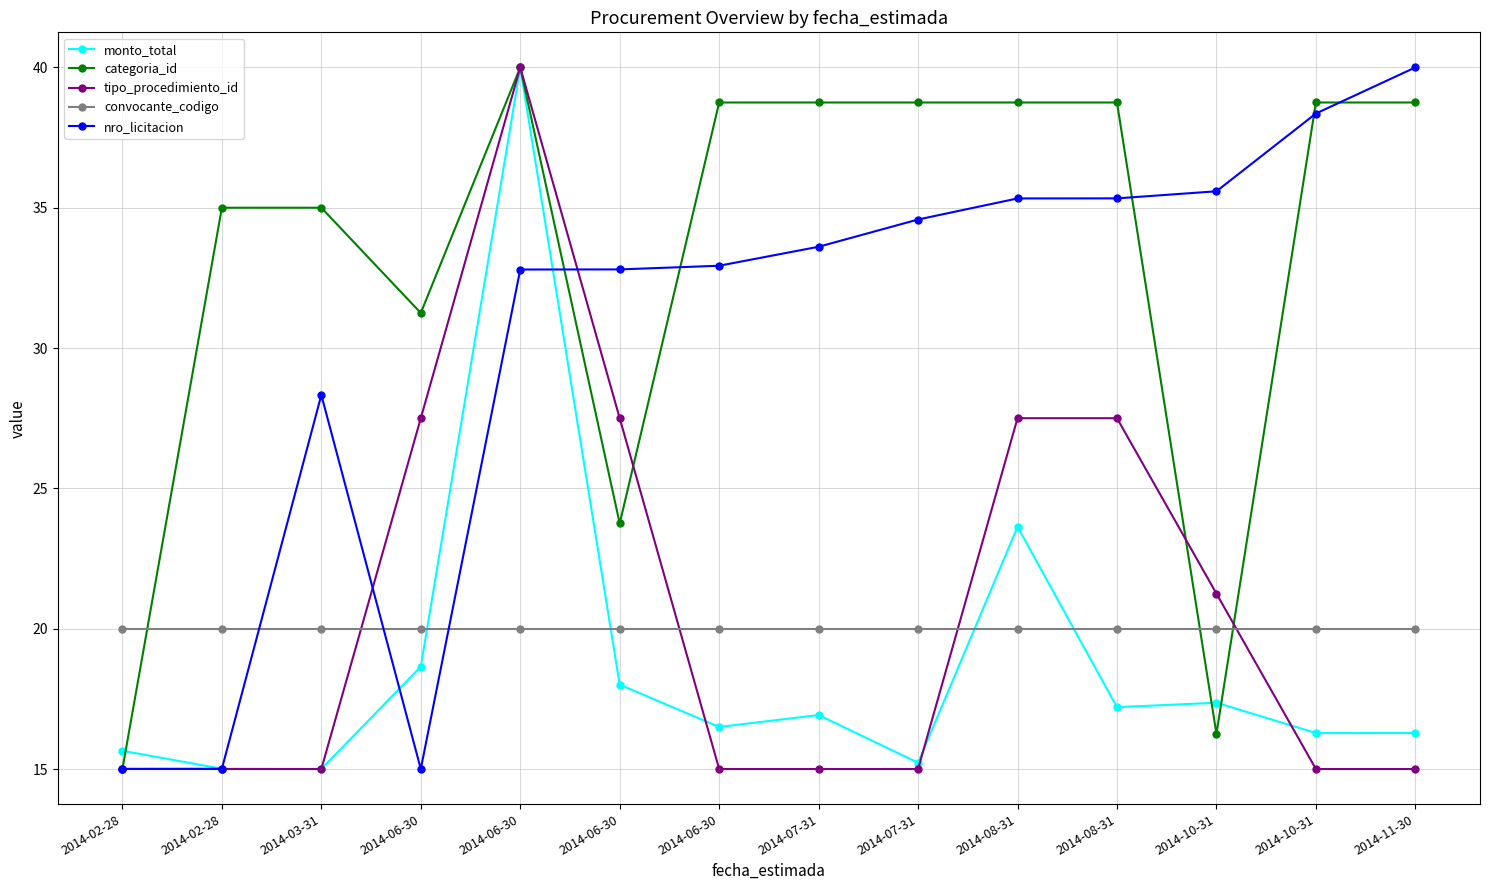

Which series changed the most between 2014-08-31 and 2014-10-31?

tipo_procedimiento_id